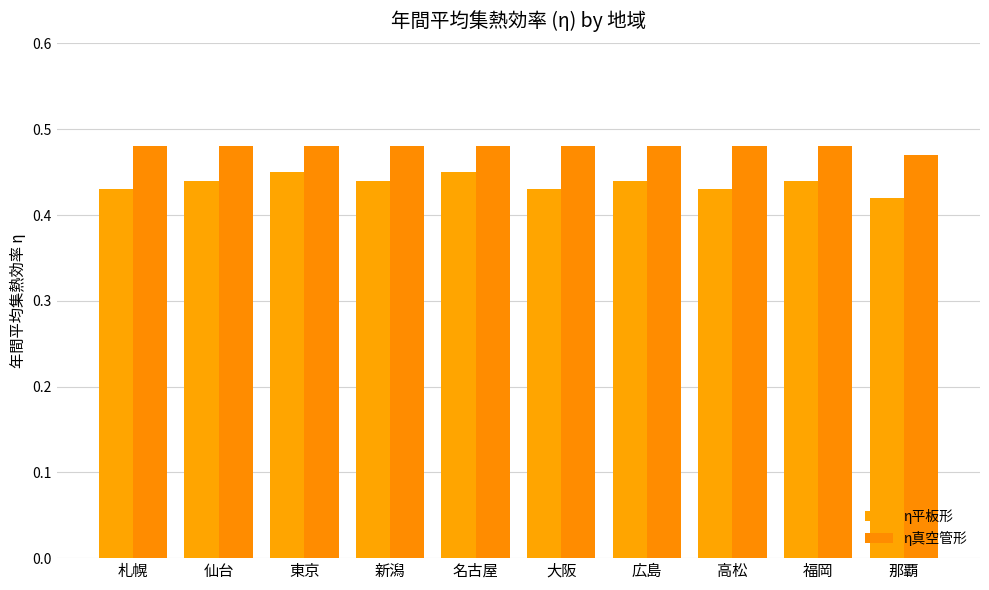

Is it true that η真空管形 equals 0.5 at 高松?

True